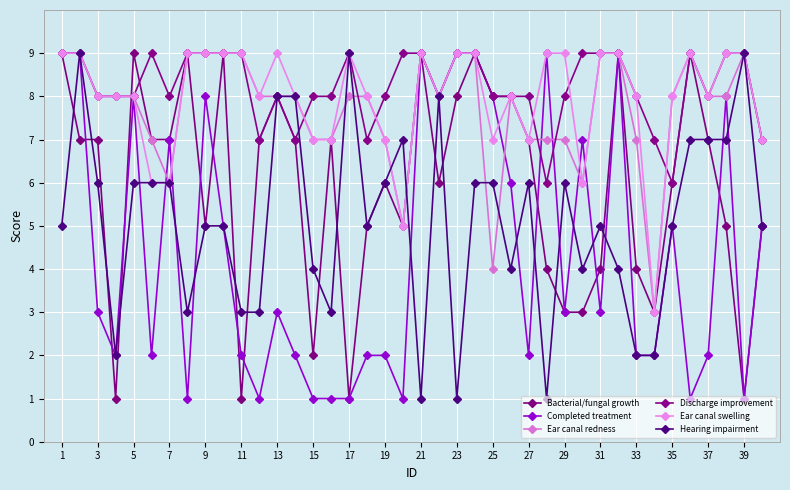

What is the sum of all Bacterial/fungal growth values?

237